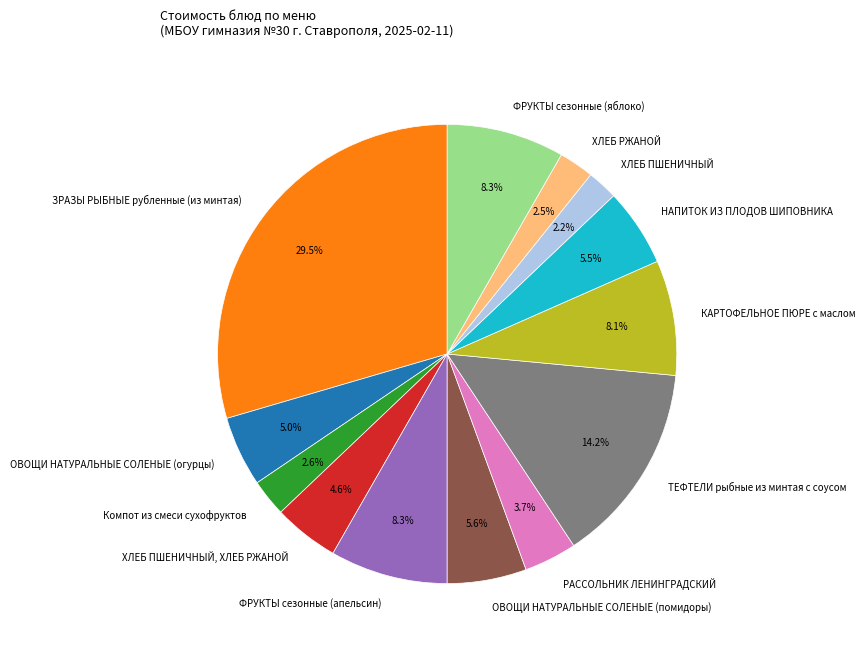

How many segments does this pie chart have?

13